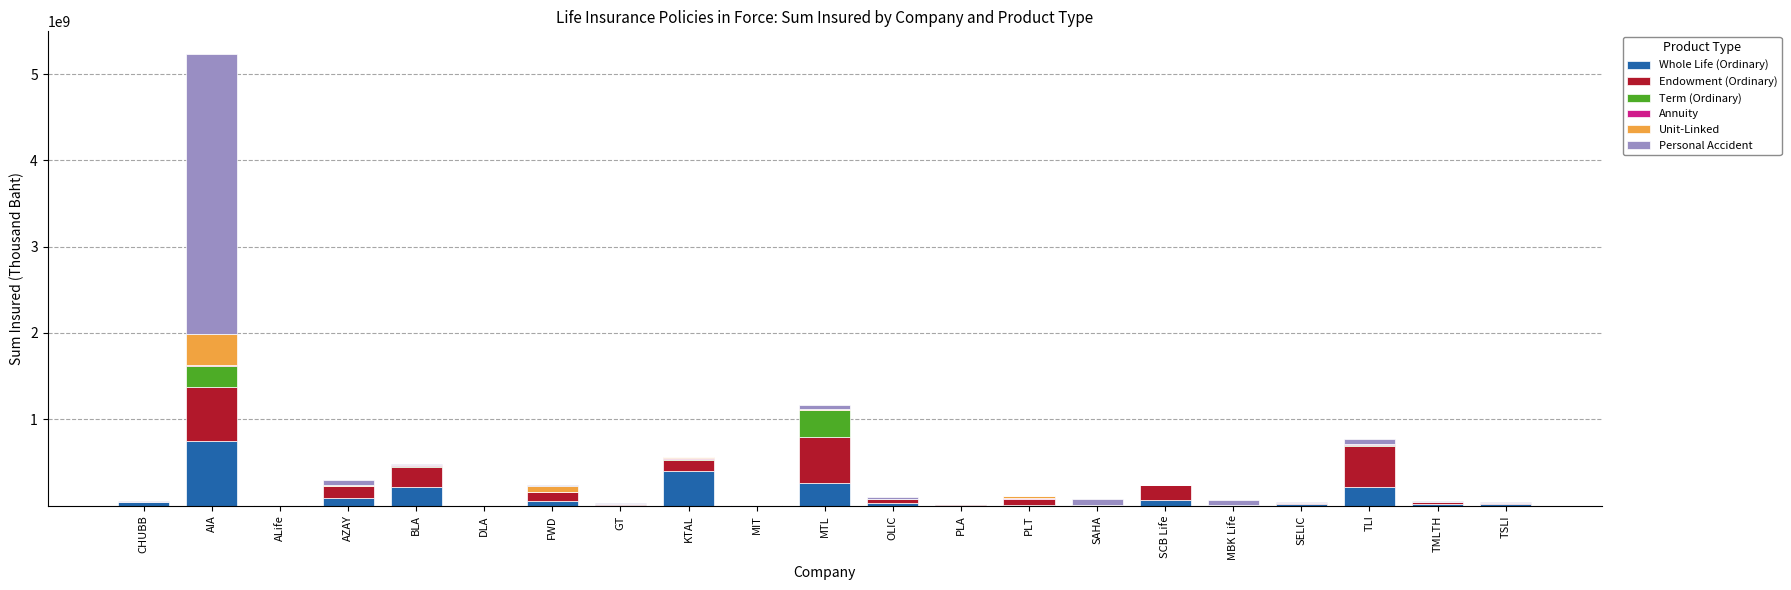

At which label does Whole Life (Ordinary) reach its peak?

AIA